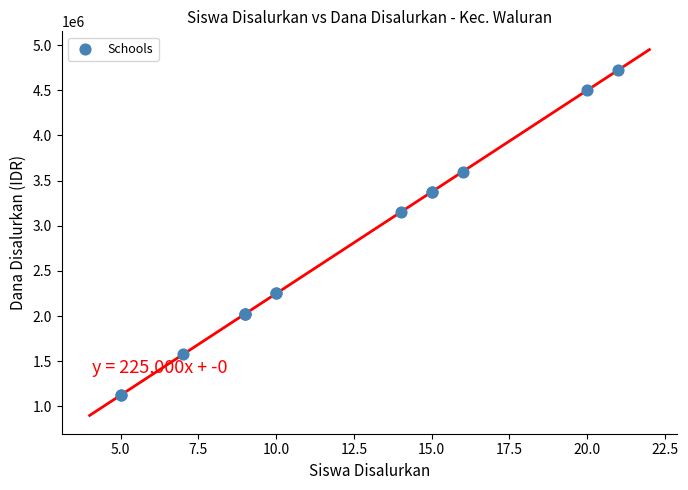

What Y value in the scatter plot is closest to 2925000?

3150000